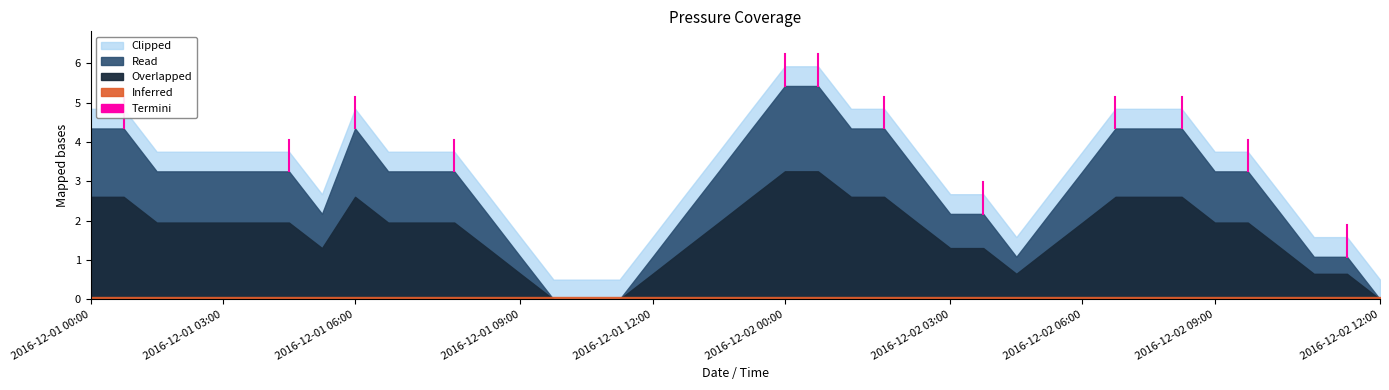

How many interior local peaks (higher than both neighbors) does the data have?

1